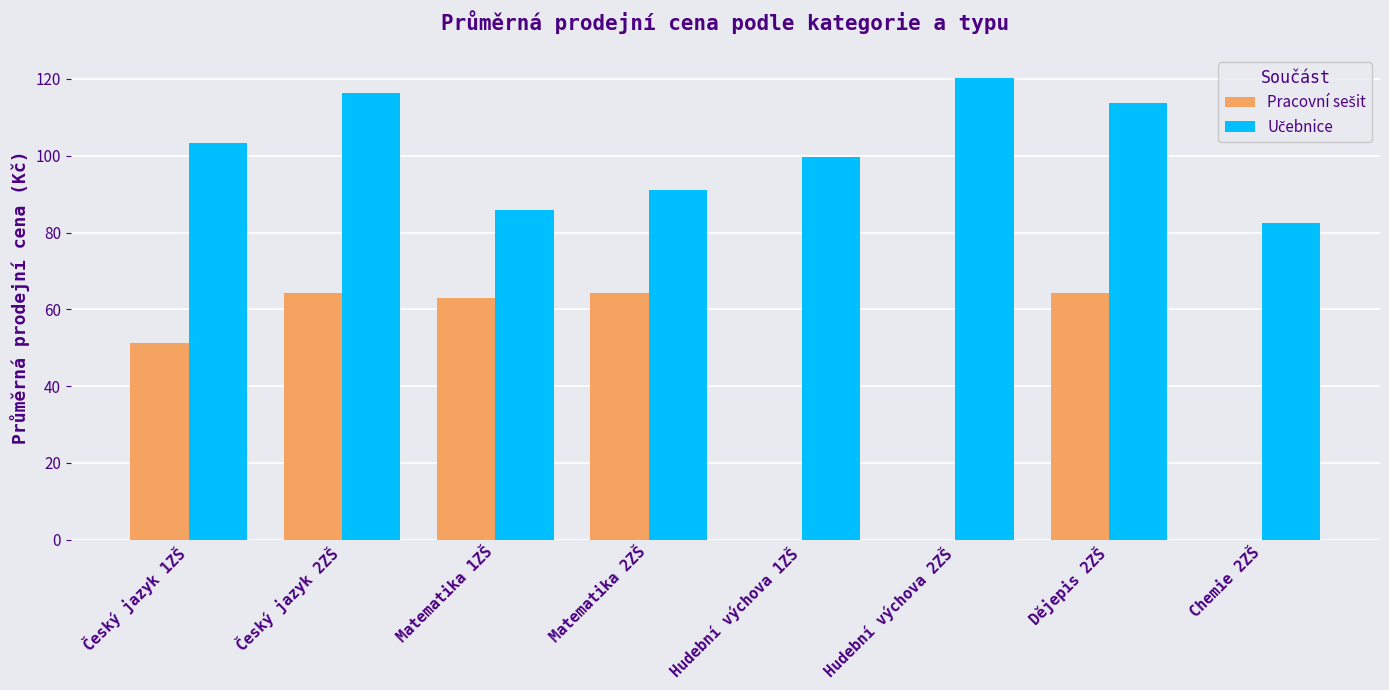

Reading right to left, list all the values displayed in this chart.

Pracovní sešit: Chemie 2ZŠ=0.0	Dějepis 2ZŠ=64.3	Hudební výchova 2ZŠ=0.0	Hudební výchova 1ZŠ=0.0	Matematika 2ZŠ=64.3	Matematika 1ZŠ=63.0	Český jazyk 2ZŠ=64.3	Český jazyk 1ZŠ=51.3
Učebnice: Chemie 2ZŠ=82.5	Dějepis 2ZŠ=113.8	Hudební výchova 2ZŠ=120.2	Hudební výchova 1ZŠ=99.8	Matematika 2ZŠ=91.0	Matematika 1ZŠ=85.8	Český jazyk 2ZŠ=116.3	Český jazyk 1ZŠ=103.3